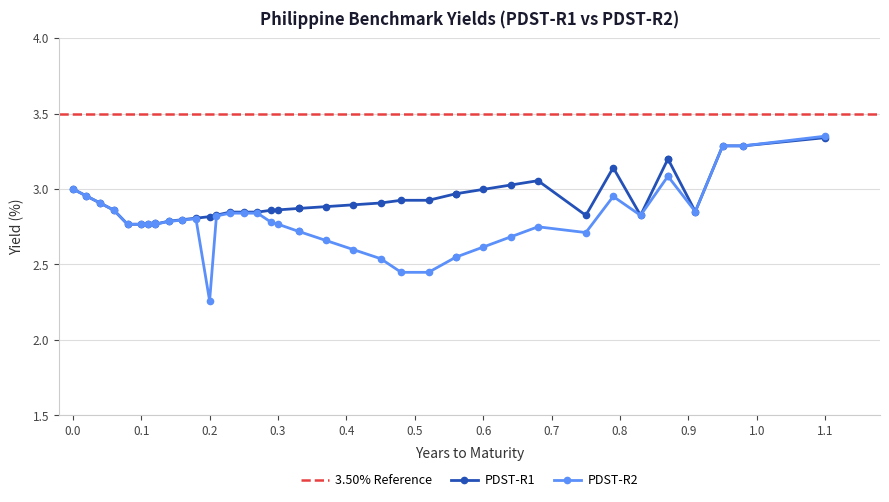

Reading left to right, list all the values displayed in this chart.

PDST-R2: 3.0	3.0	2.9	2.9	2.8	2.8	2.8	2.8	2.8	2.8	2.8	2.8	2.3	2.8	2.8	2.8	2.8	2.8	2.8	2.7	2.7	2.7	2.6	2.5	2.4	2.4	2.5	2.5	2.6	2.7	2.7	2.7	3.0	2.8	3.1	3.1	2.9	3.3	3.3	3.4
PDST-R1: 3.0	3.0	2.9	2.9	2.8	2.8	2.8	2.8	2.8	2.8	2.8	2.8	2.8	2.8	2.8	2.8	2.8	2.9	2.9	2.9	2.9	2.9	2.9	2.9	2.9	2.9	3.0	3.0	3.0	3.0	3.1	2.8	3.1	2.8	3.2	3.2	2.9	3.3	3.3	3.3